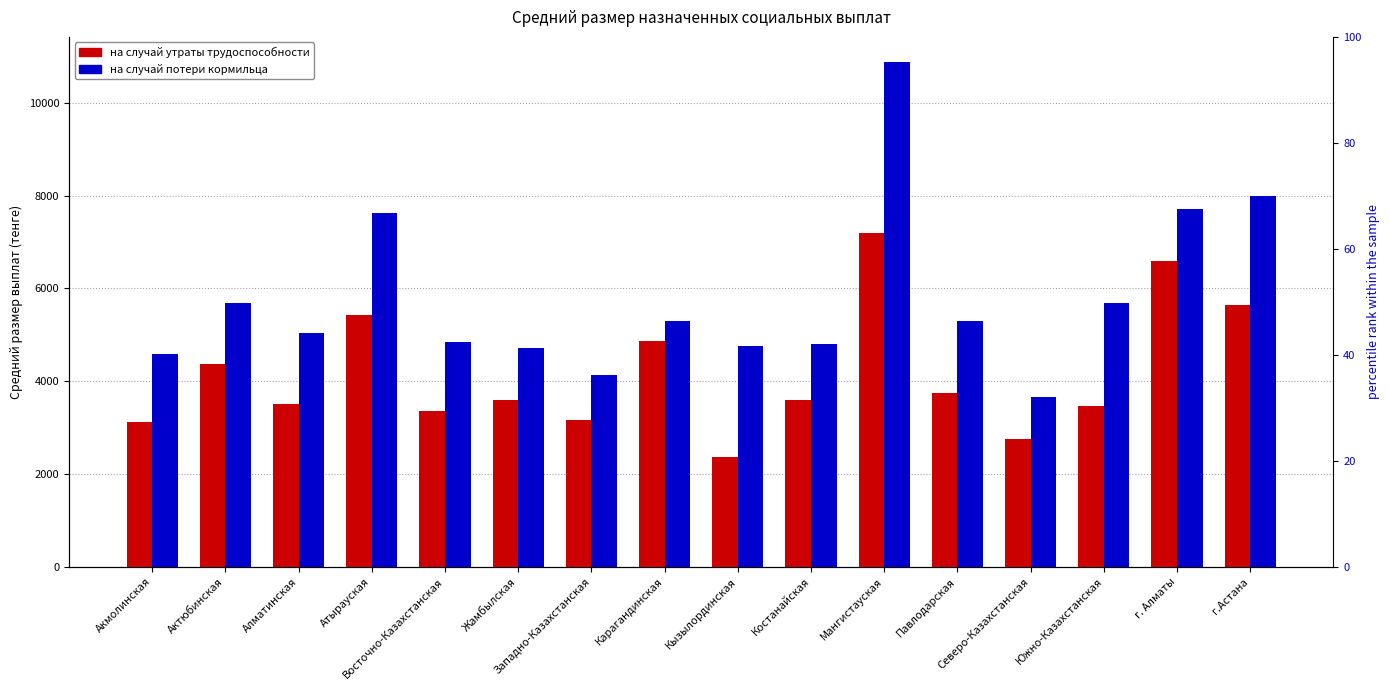

The value of на случай потери кормильца at Кызылординская is 7532.6. True or false?

False